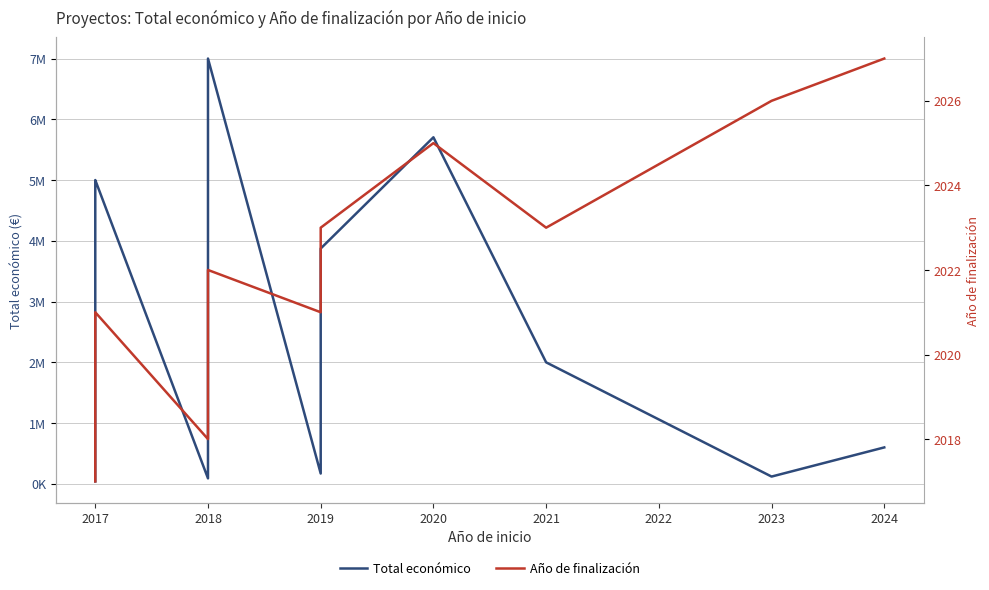

What is the maximum value shown in the chart?

6999771